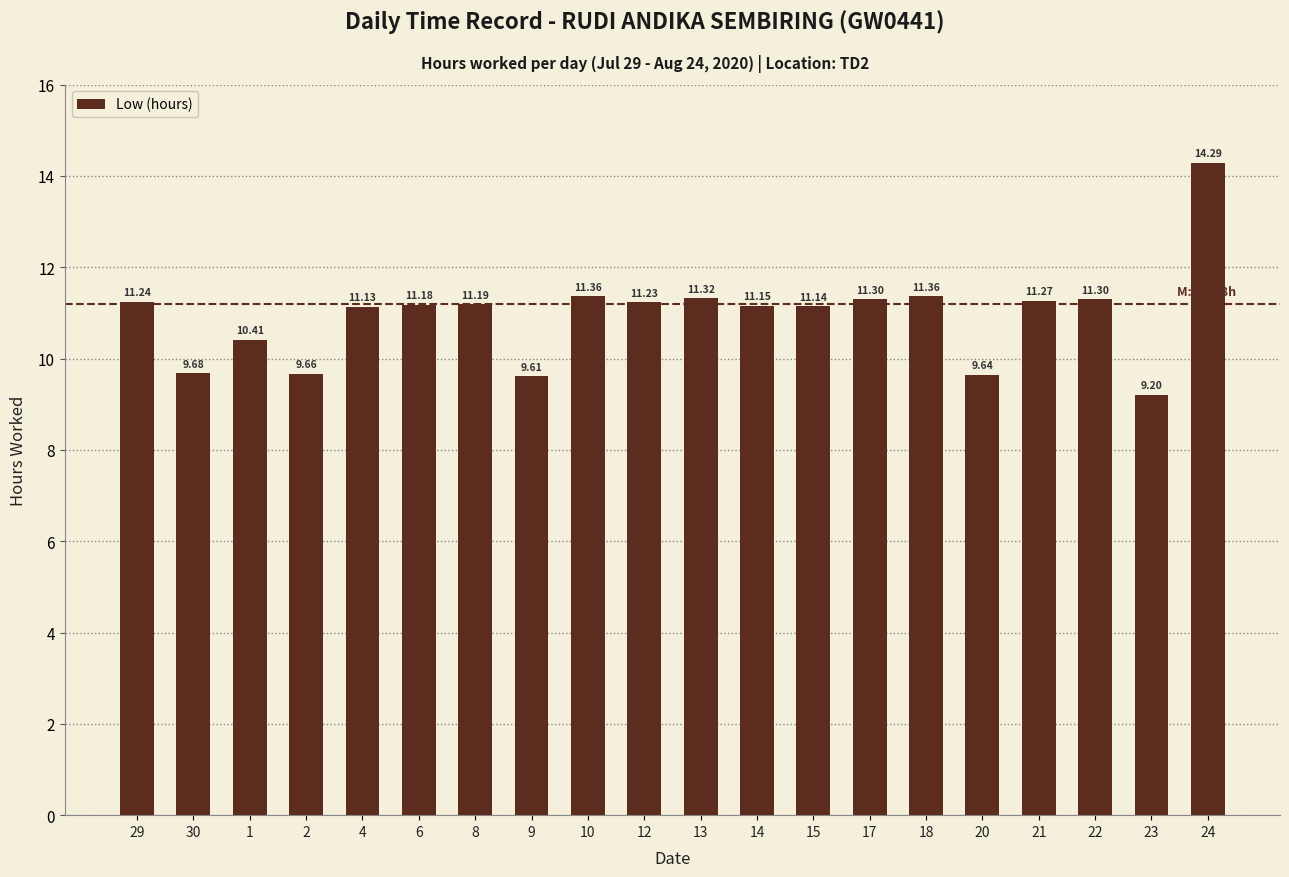

What is the ratio of the value at 21 to the value at 8?

1.0